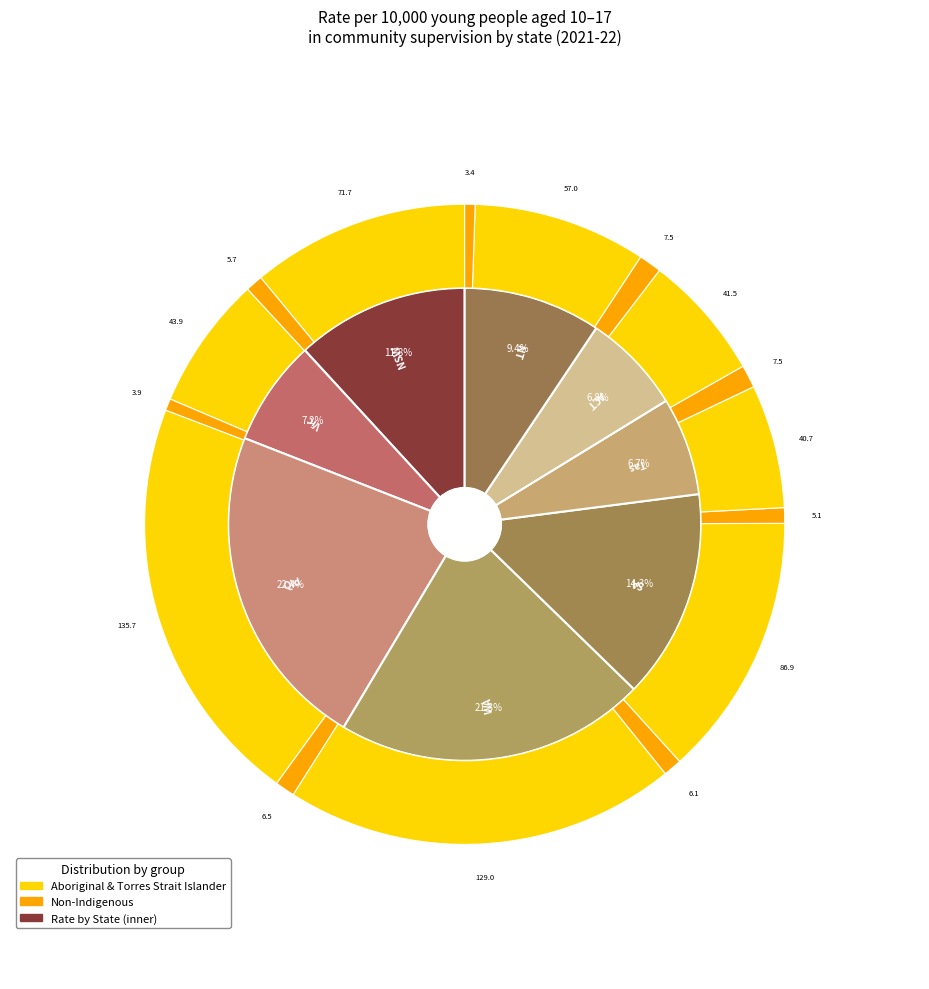

What portion of the pie excludes Qld?

77.6%